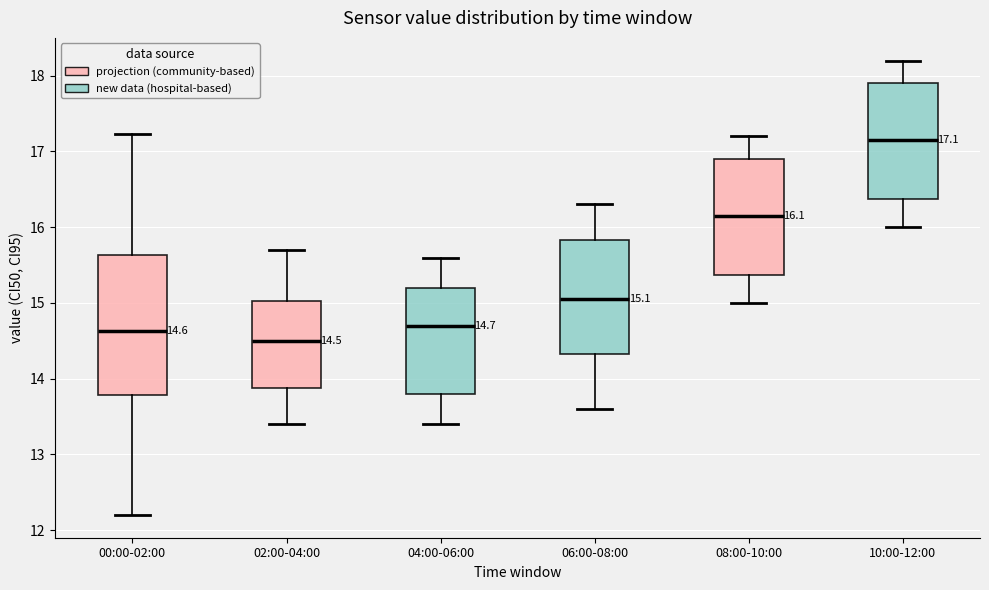

Which box's median line is the lowest?

02:00-04:00